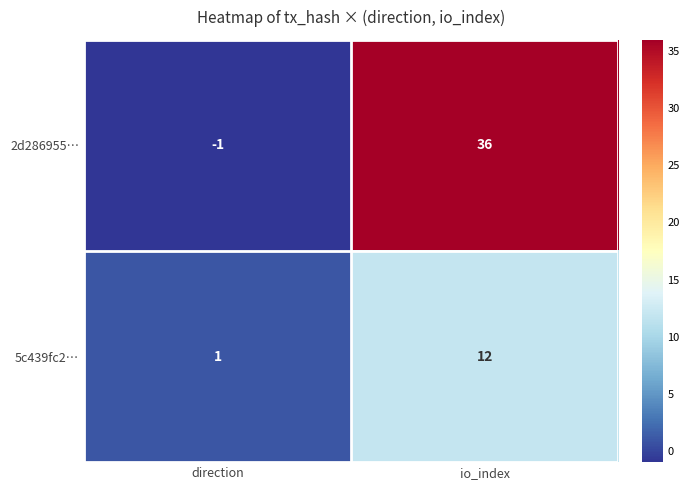

Reading left to right, what are all the values shown in this chart?

2d286955…: direction=-1	io_index=36
5c439fc2…: direction=1	io_index=12